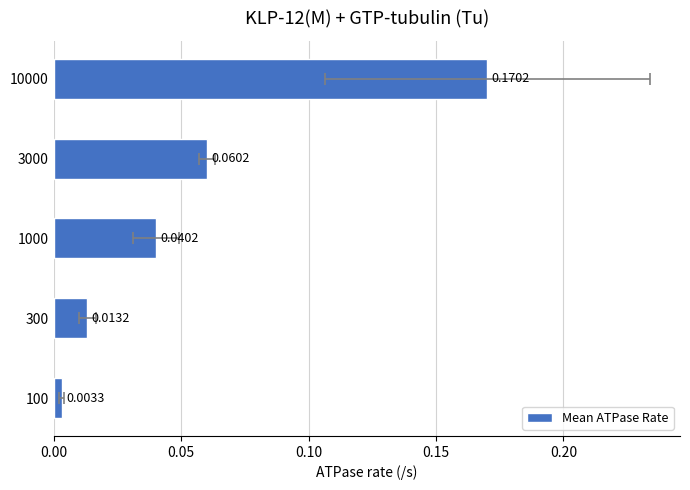

What is the difference between the second highest and minimum values?

0.1